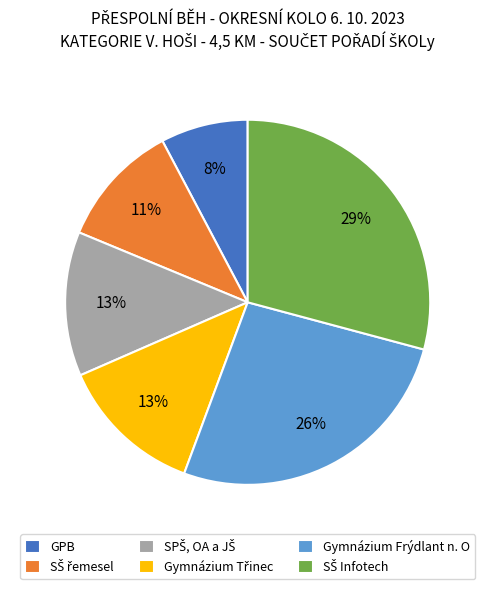

Is Gymnázium Frýdlant n. O the majority of the pie?

No